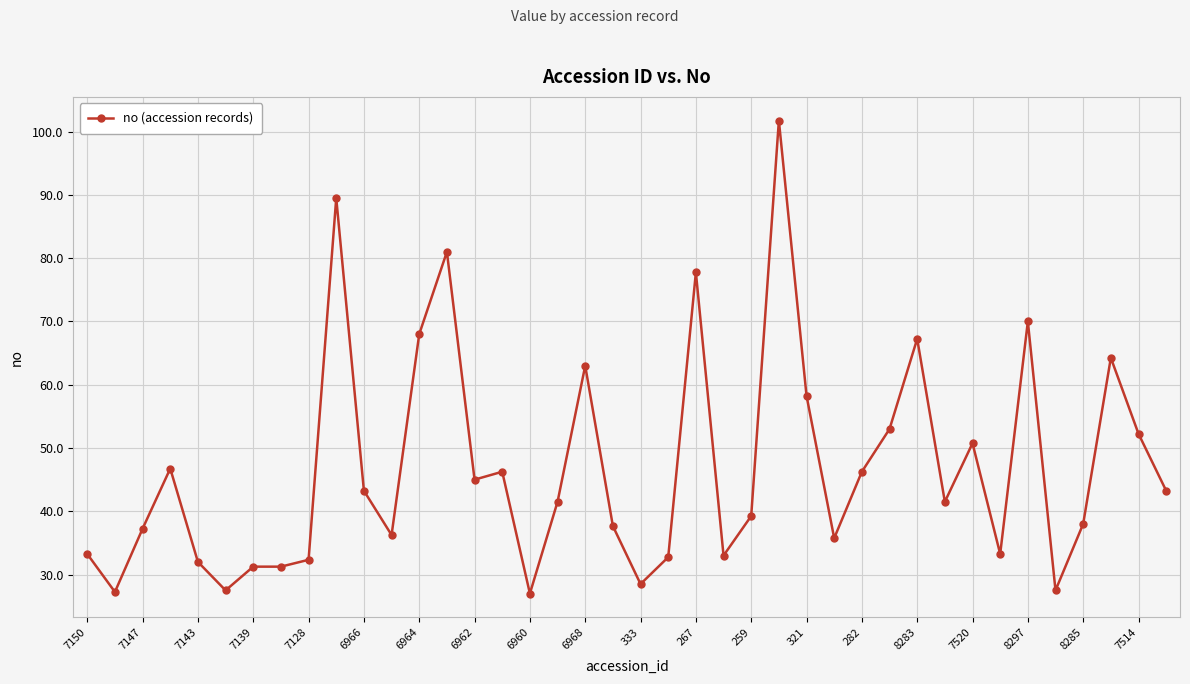

What is the greatest value displayed?

101.8